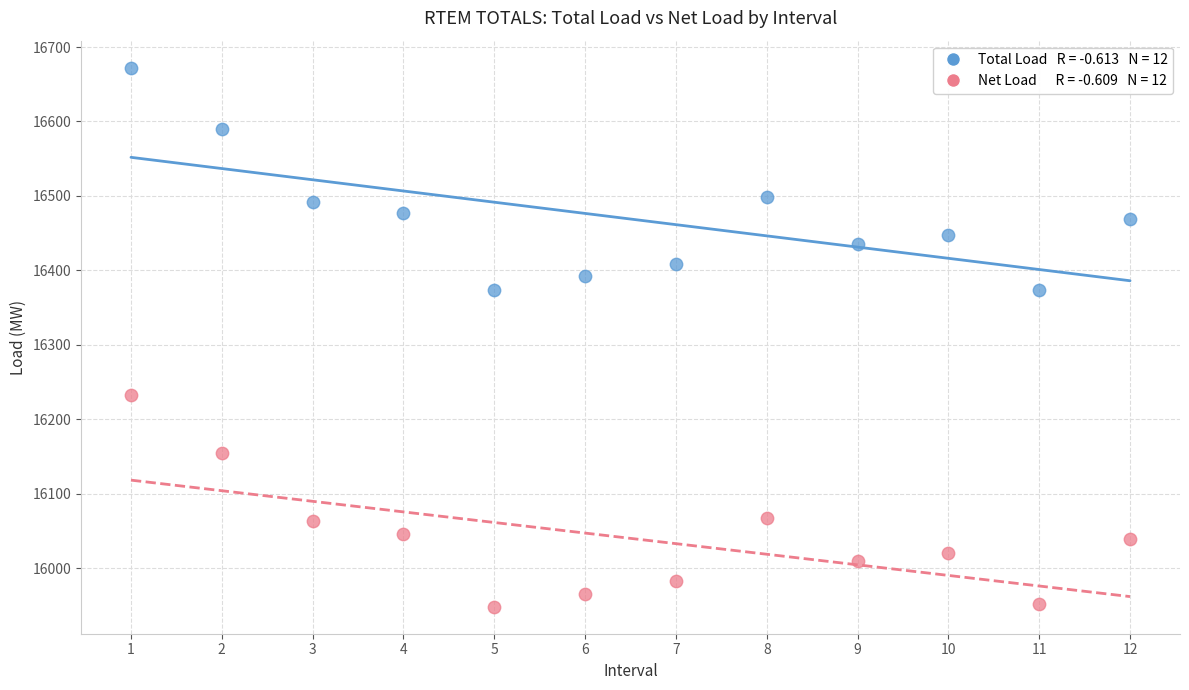

Across all data points, what is the range of Y values (max minus min)?

724.2